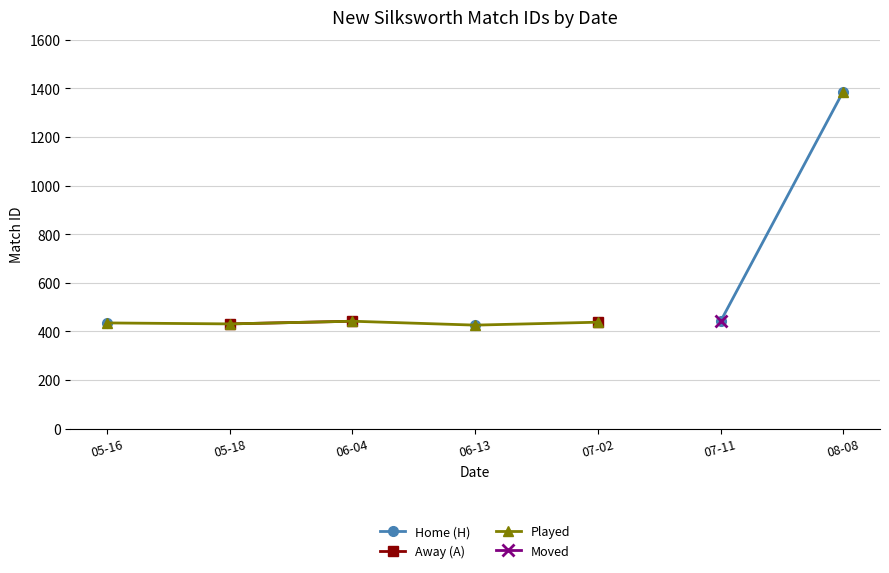

True or false: Moved has more than 2 interior local peaks.

False